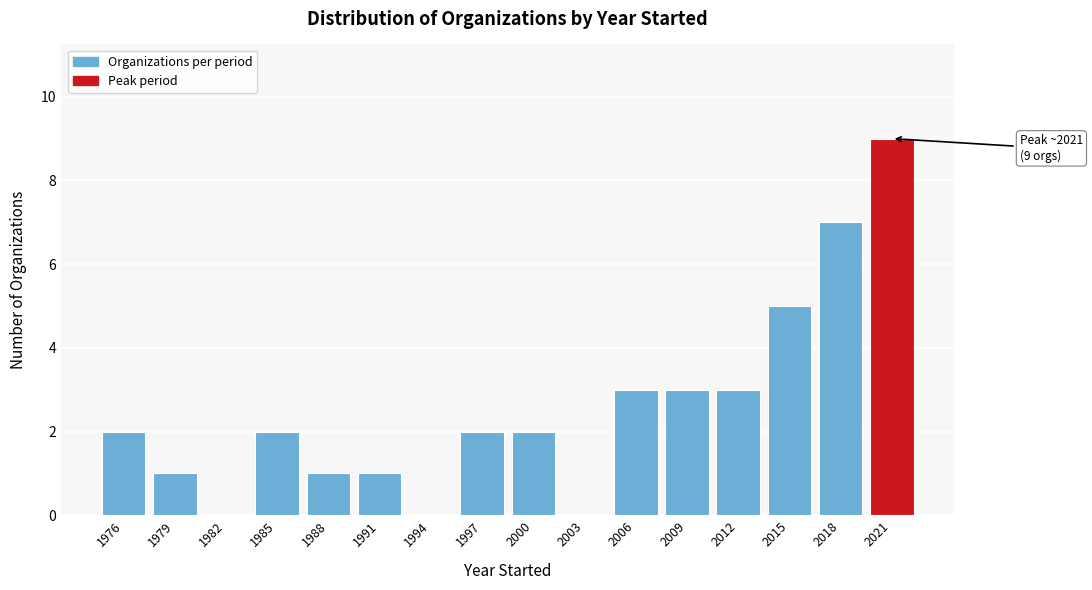

Reading right to left, what are all the values shown in this chart?

2021=9	2018=7	2015=5	2012=3	2009=3	2006=3	2003=0	2000=2	1997=2	1994=0	1991=1	1988=1	1985=2	1982=0	1979=1	1976=2